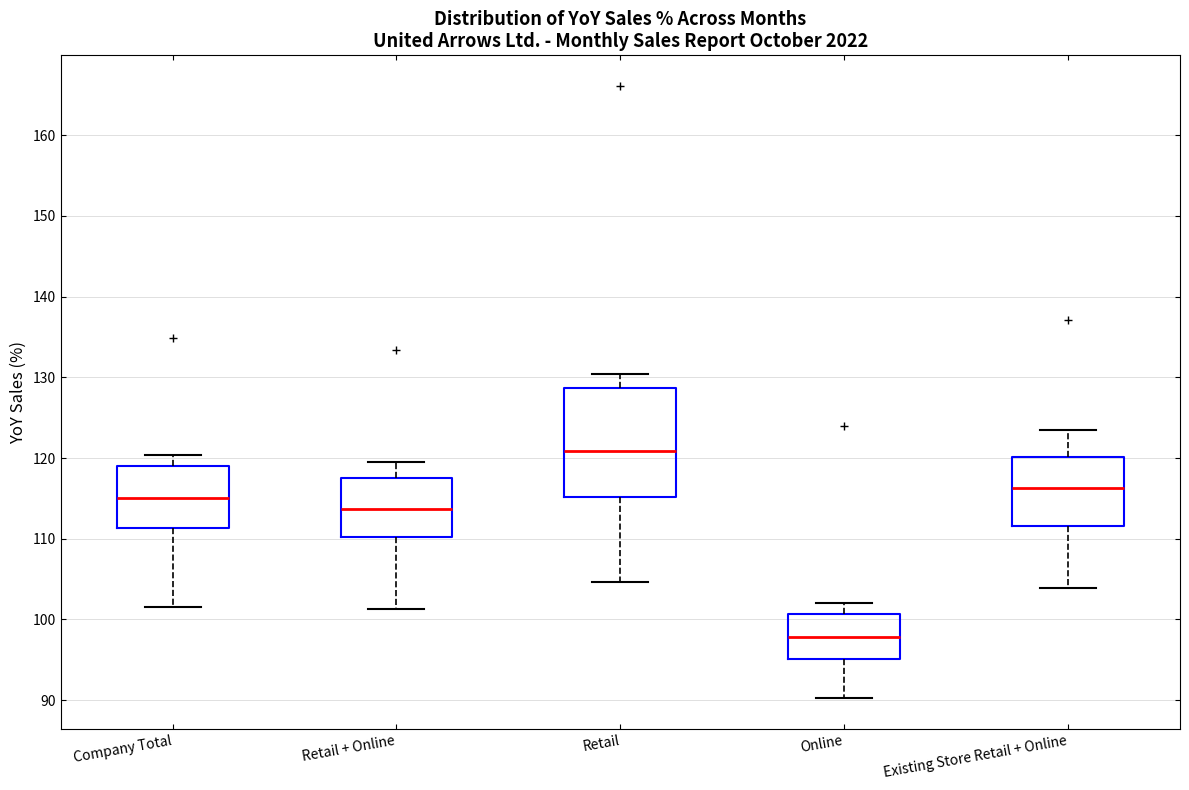

Comparing the boxes themselves (not the whiskers), which one is the tallest?

Retail